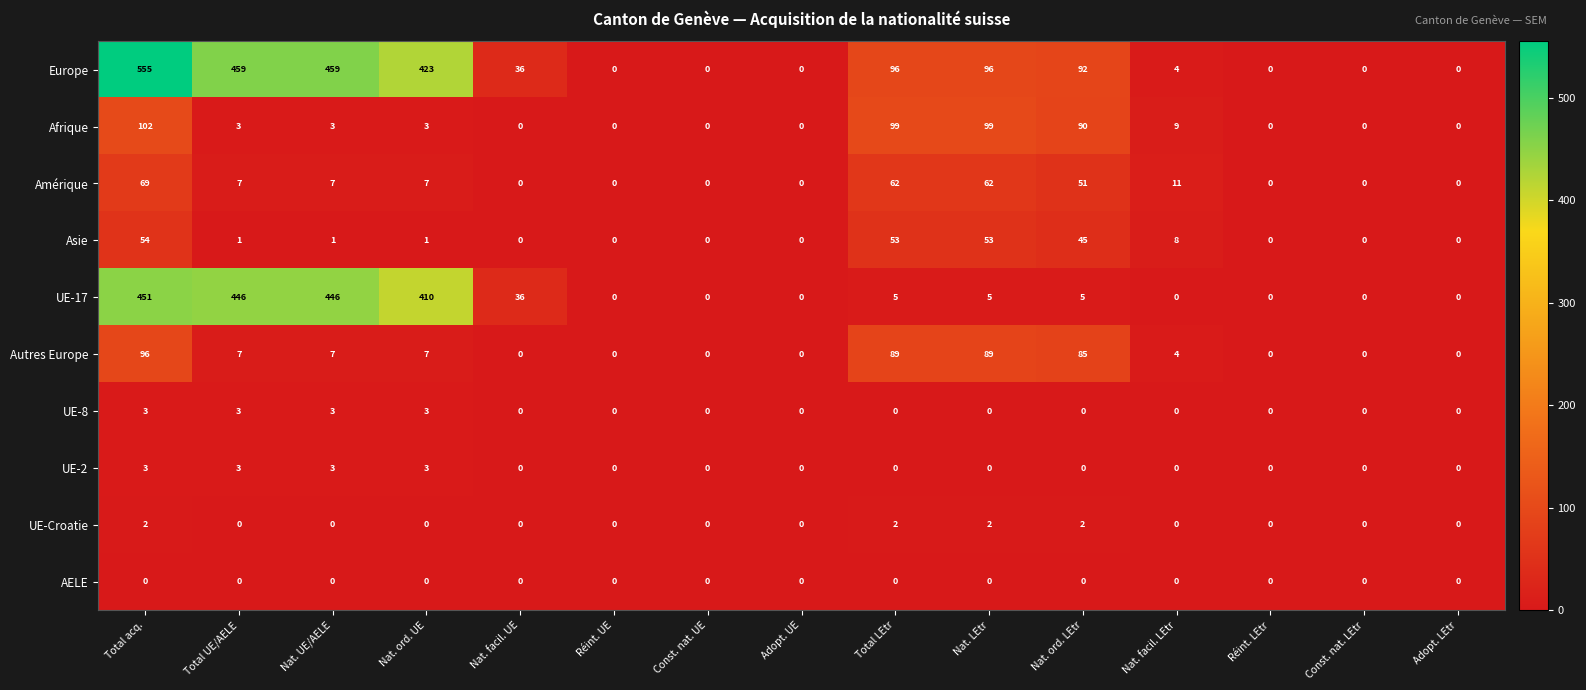

At how many categories does at least one series exceed 6?

9